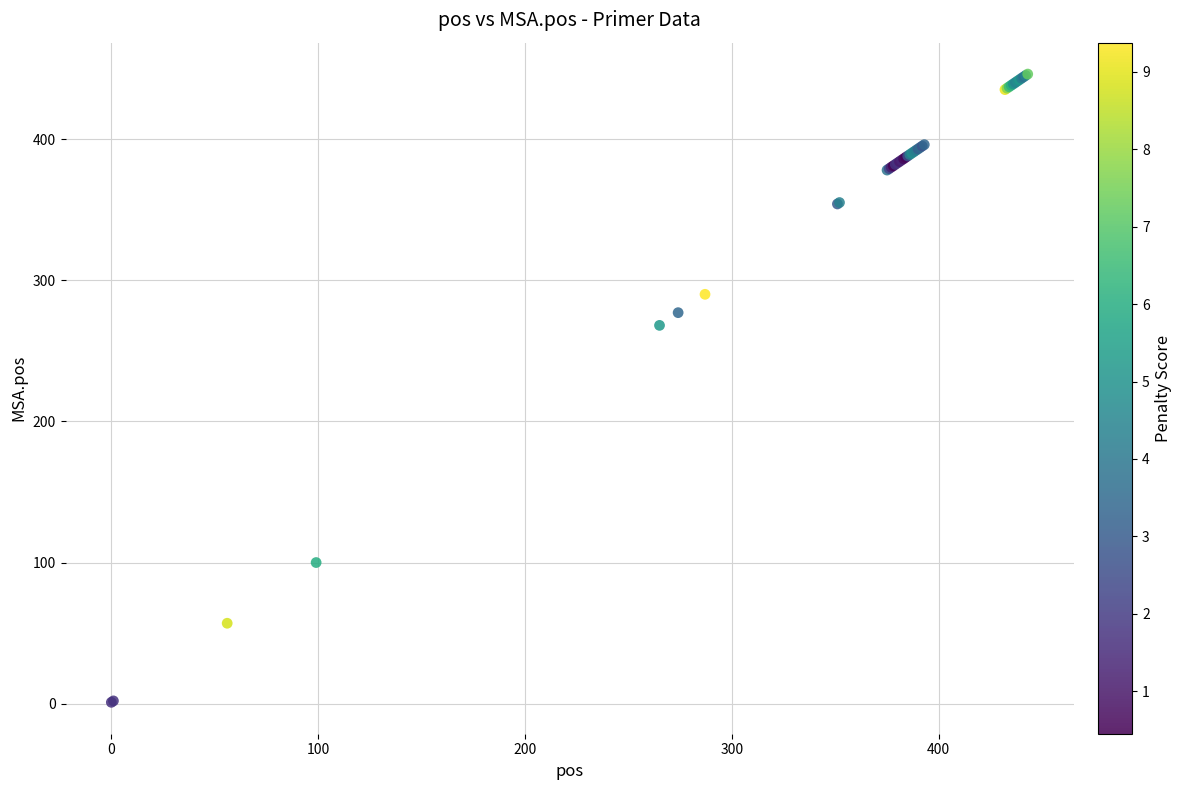

What Y value in the scatter plot is closest to 223?

268